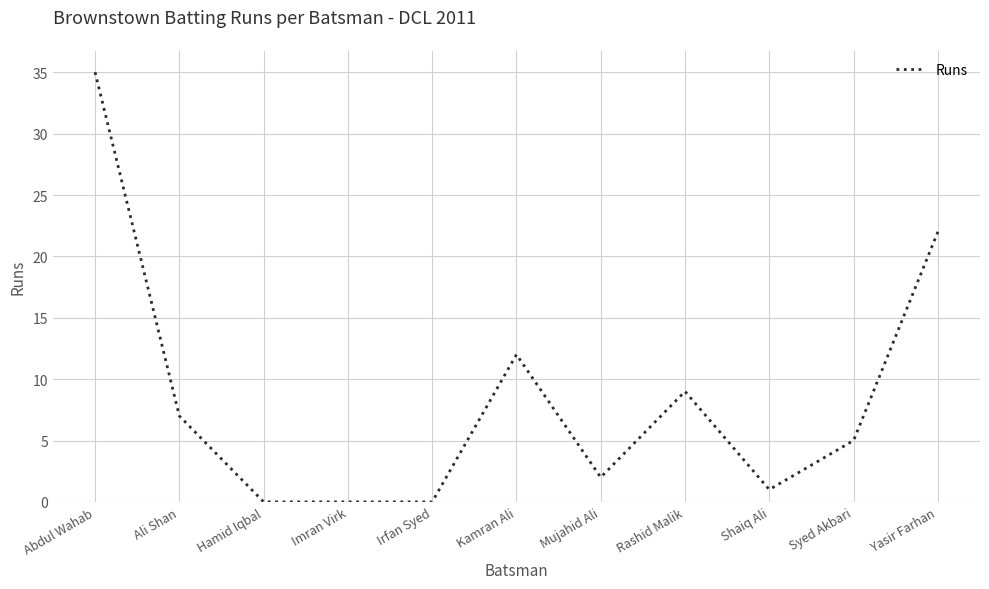

Reading right to left, what are all the values shown in this chart?

22	5	1	9	2	12	0	0	0	7	35